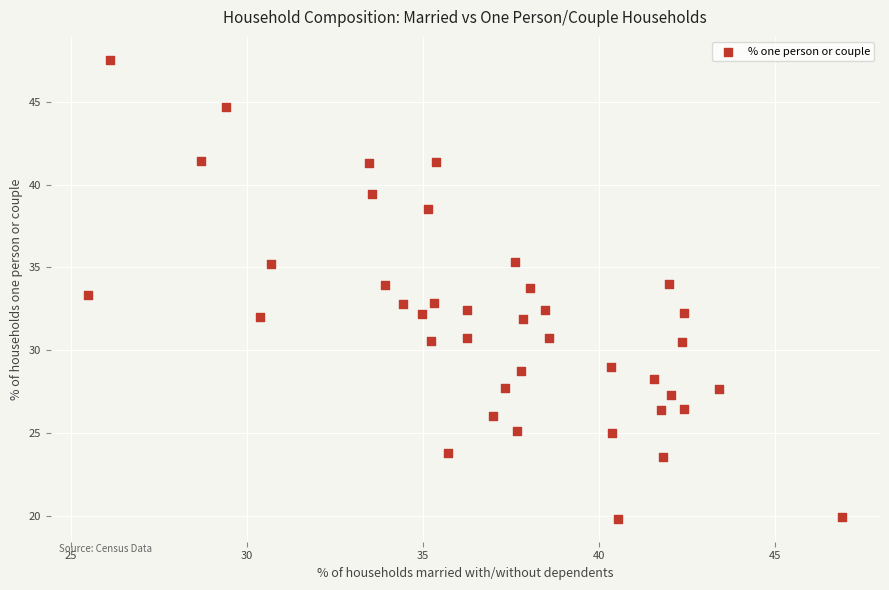

What is the range of Y values (max minus min)?

27.7